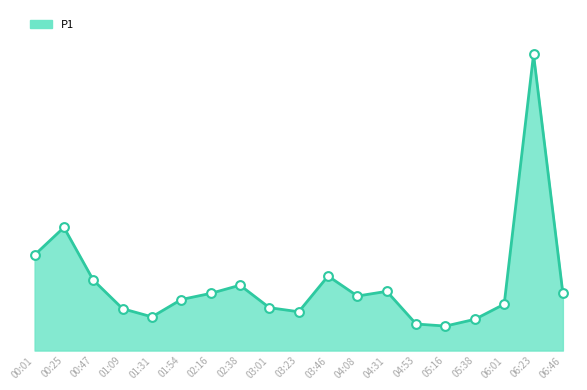

Which has a higher value, 04:31 or 00:25?

00:25